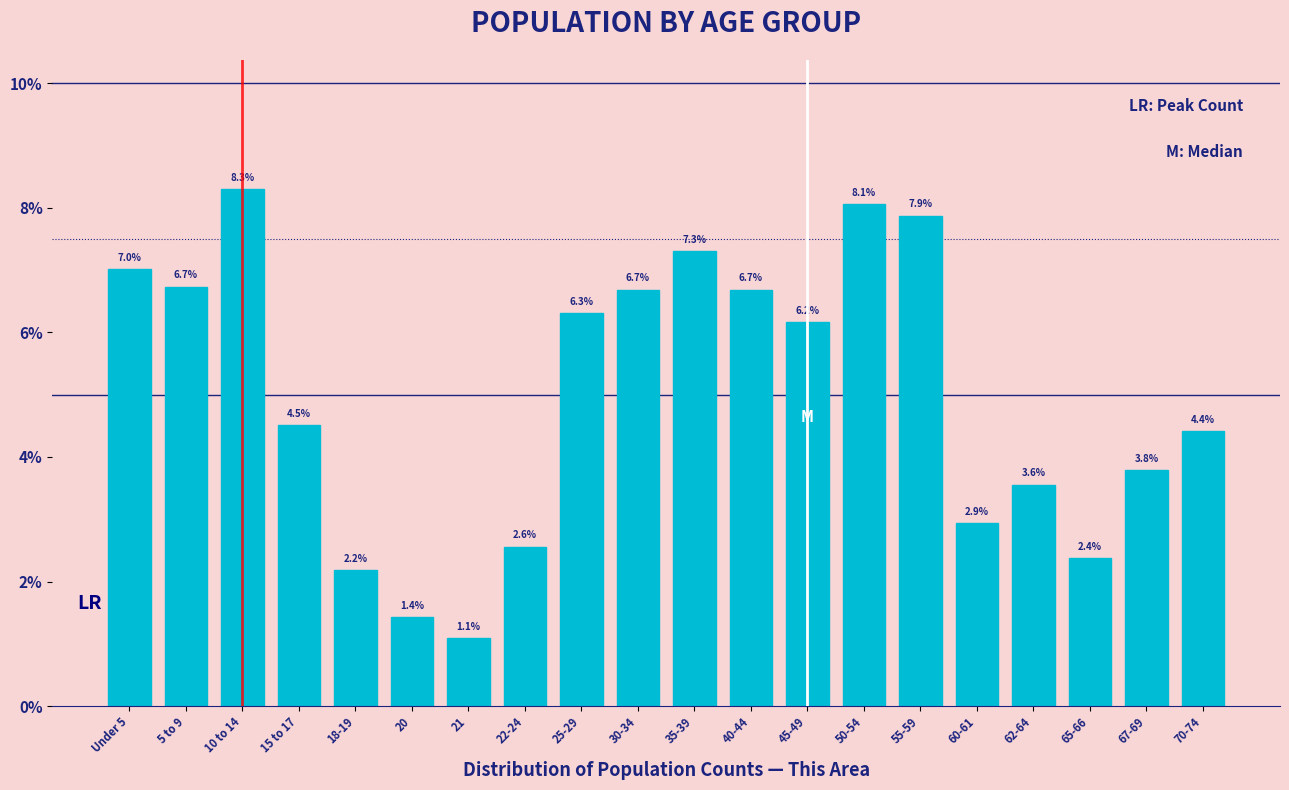

Reading left to right, what are all the values shown in this chart?

Under 5=7.0	5 to 9=6.7	10 to 14=8.3	15 to 17=4.5	18-19=2.2	20=1.4	21=1.1	22-24=2.6	25-29=6.3	30-34=6.7	35-39=7.3	40-44=6.7	45-49=6.2	50-54=8.1	55-59=7.9	60-61=2.9	62-64=3.6	65-66=2.4	67-69=3.8	70-74=4.4